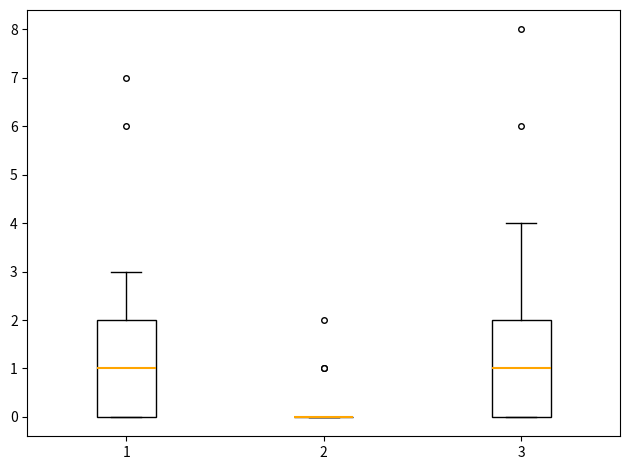

Reading left to right, read every box against the y-axis: the position of its median line, the range the box covers, and the ends of its whiskers. The values are not printed on the chart, so give them approximately, as read against the axis.

1: median 1, box 0 to 2, whiskers 0 to 3
2: box collapsed to a line at 0, whiskers 0 to 0
3: median 1, box 0 to 2, whiskers 0 to 4